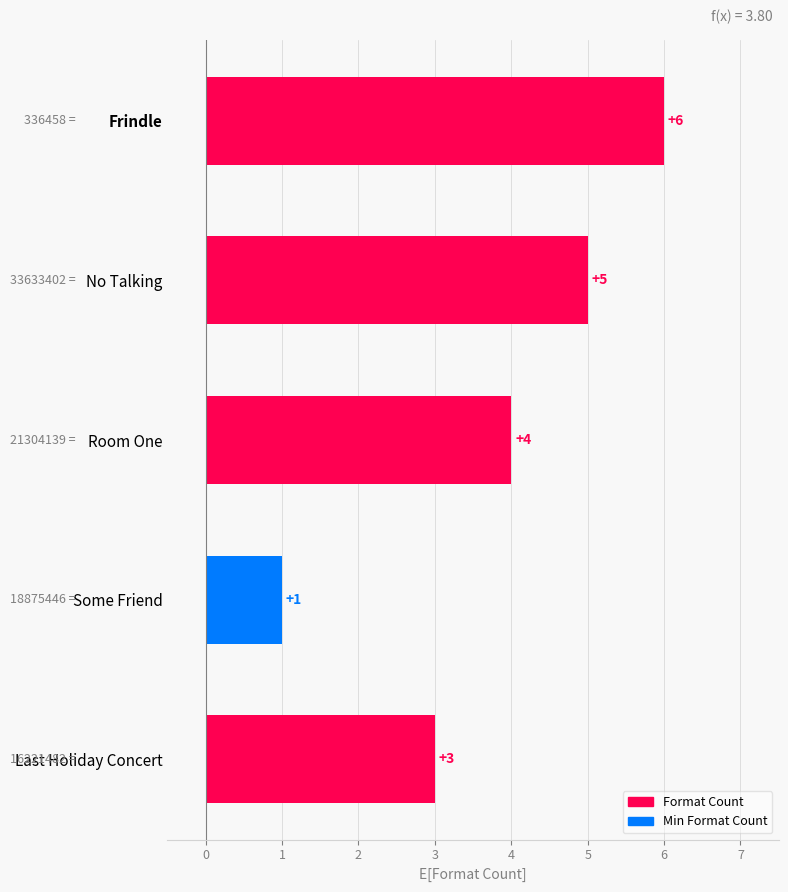

What is the sum of all values?

19